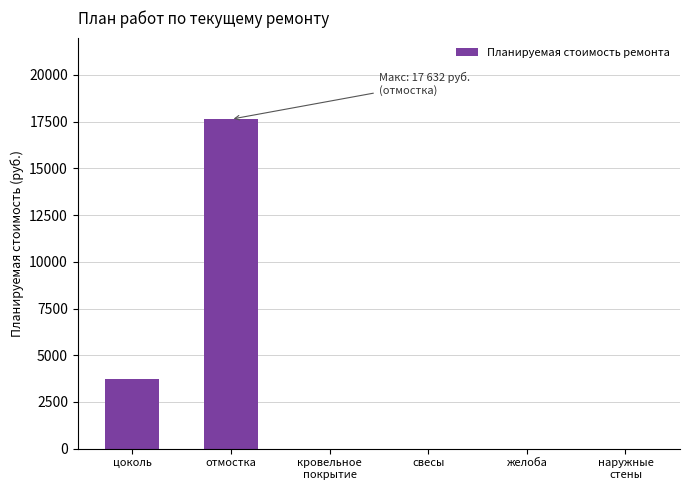

Reading right to left, list all the values displayed in this chart.

наружные
стены=0.0	желоба=0.0	свесы=0.0	кровельное
покрытие=0.0	отмостка=17632.1	цоколь=3742.2